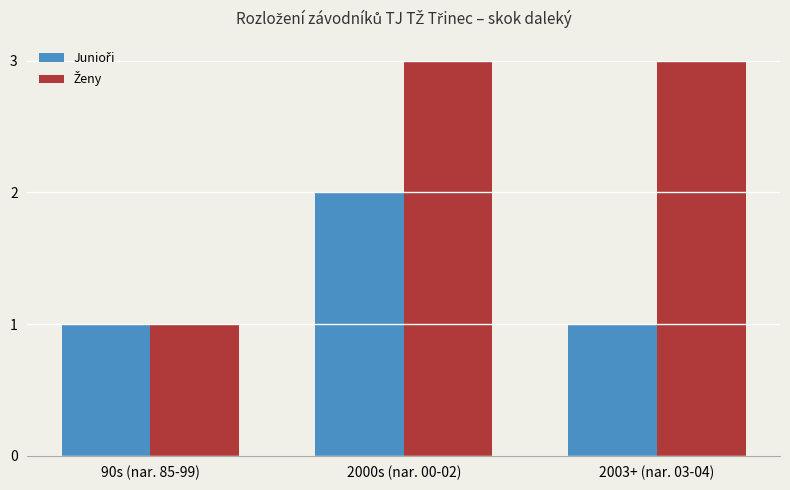

At which category is the sum across all series the highest?

2000s (nar. 00-02)